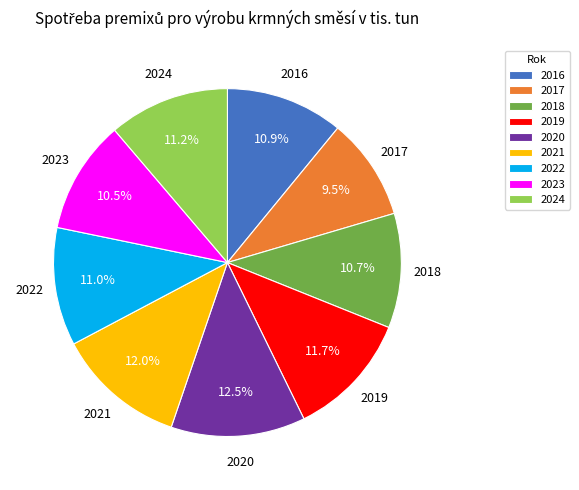

Count the number of slices in the pie.

9